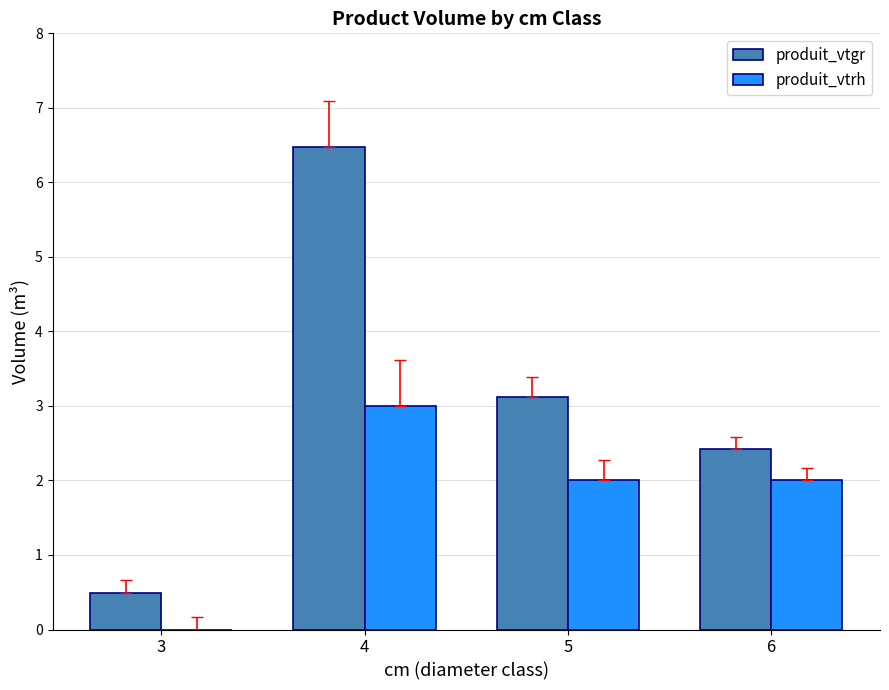

Does the chart contain stacked bars?

No